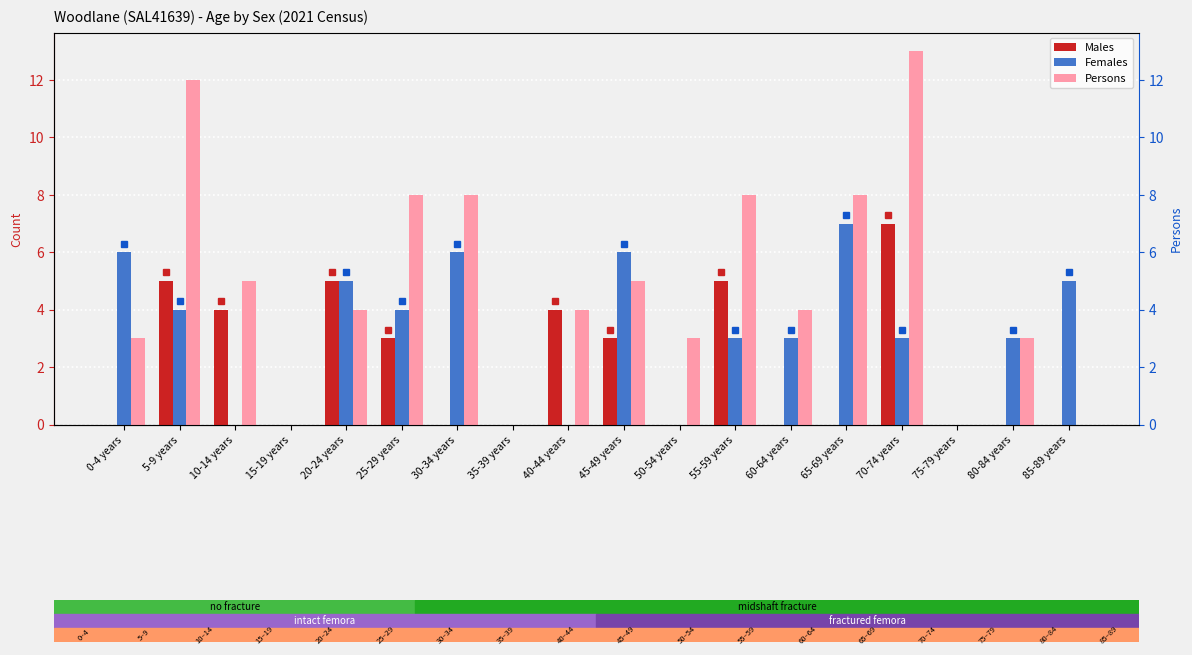

What are all the series names shown in the legend?

Males, Females, Persons